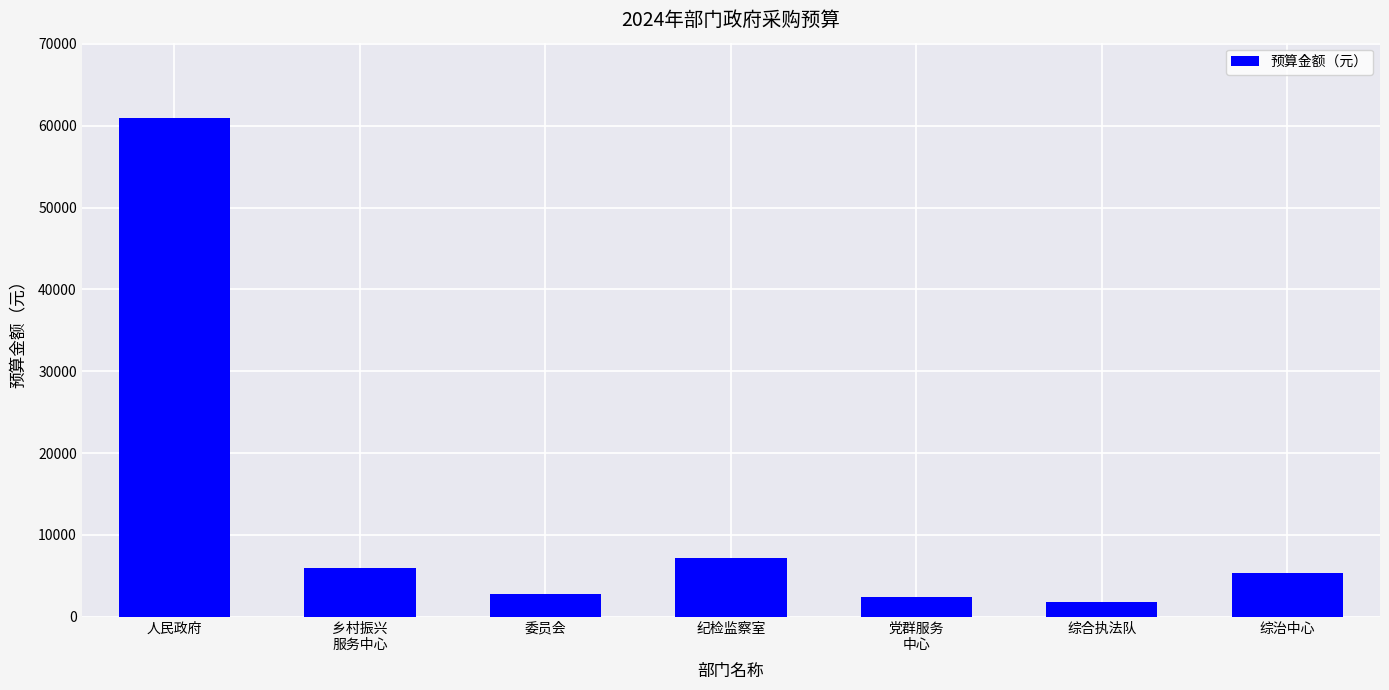

Reading left to right, what are all the values shown in this chart?

61000	6000	2800	7200	2430	1800	5360